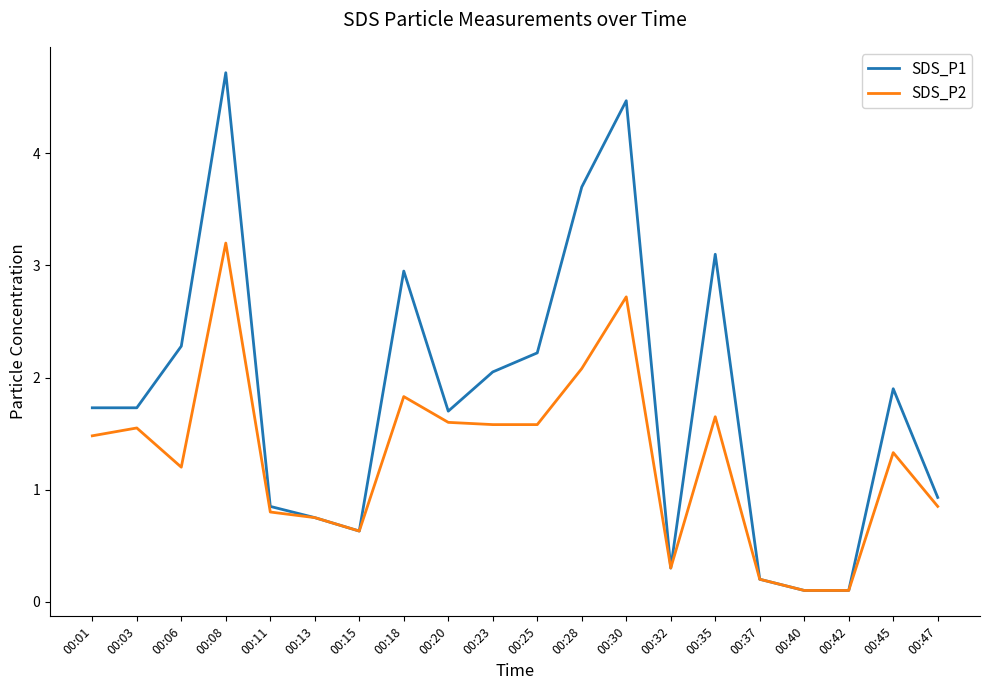

What is the smallest value displayed?

0.1